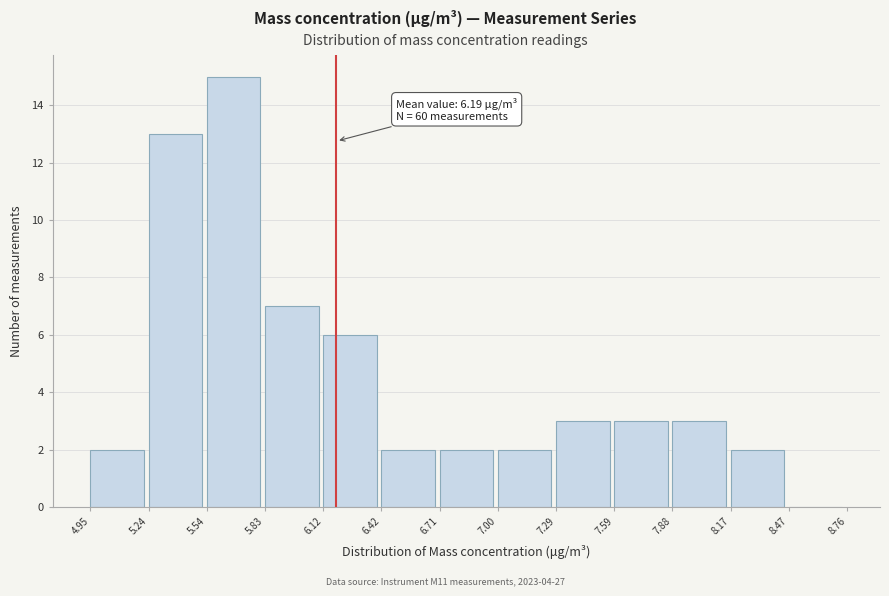

Which range on the x-axis has the tallest bar?

5.54 to 5.83